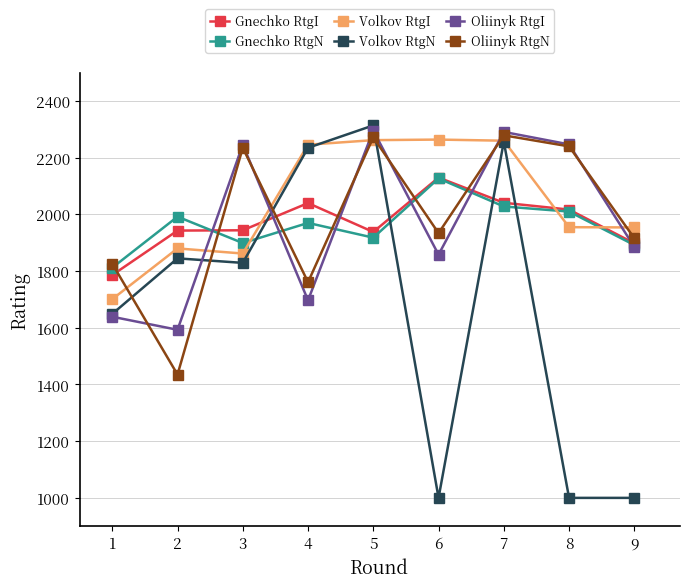

What is the difference between the Oliinyk RtgN values at 6 and 1?

108